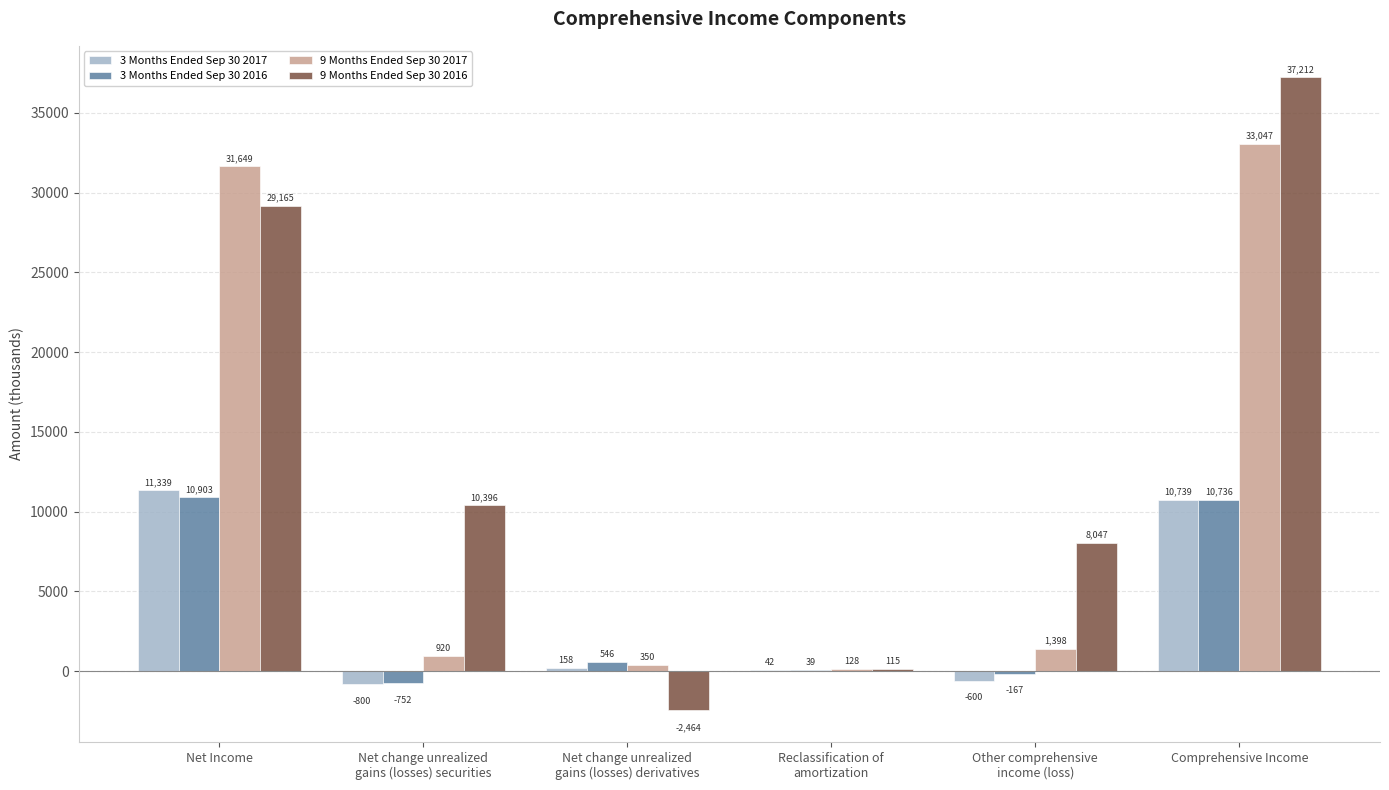

What is the spread (max minus min) of values at Other comprehensive
income (loss)?

8647